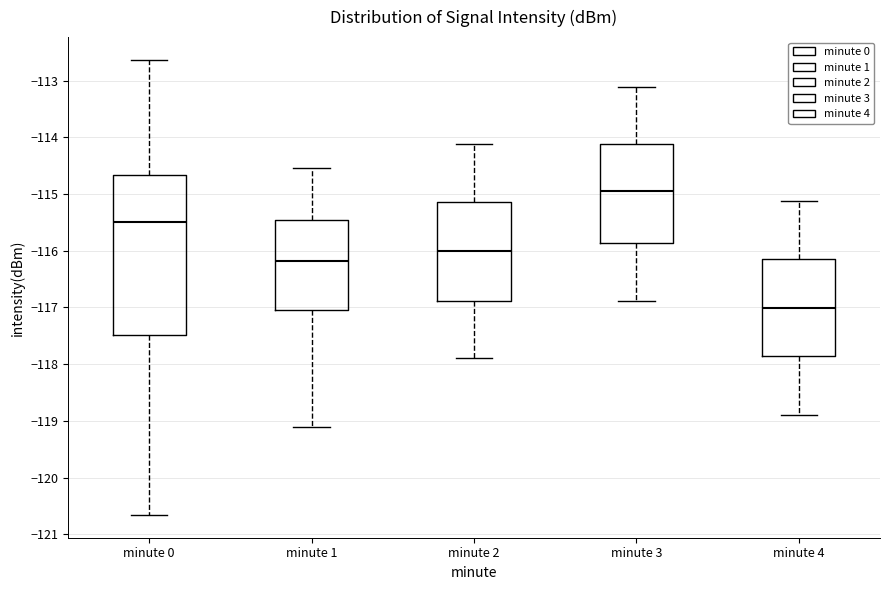

Which box has the highest median line?

minute 3